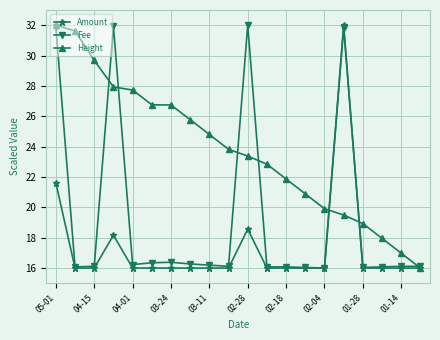

What are all the series names shown in the legend?

Amount, Fee, Height